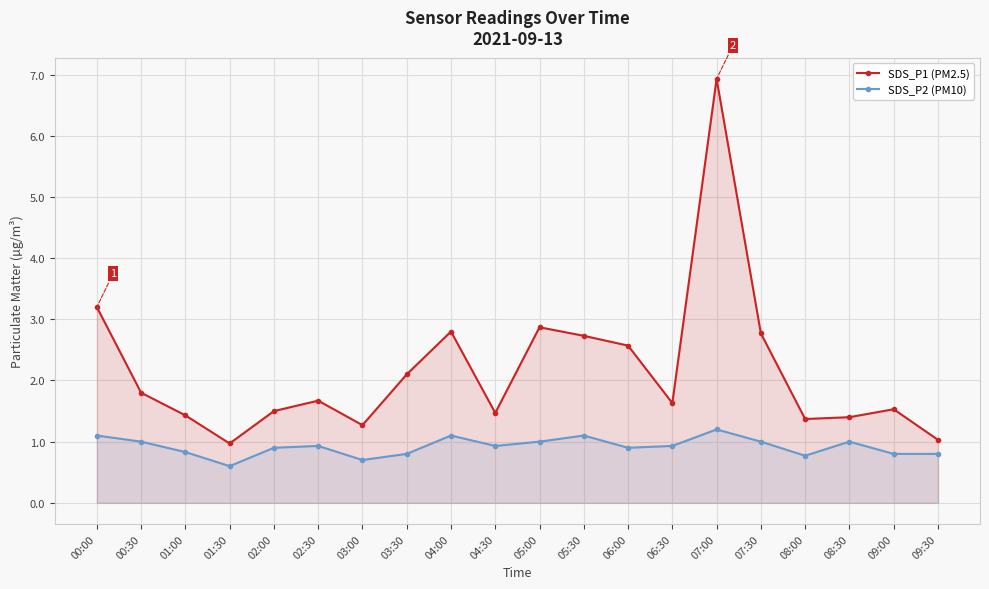

Reading left to right, transcribe all the data shown in this chart.

SDS_P1 (PM2.5): 00:00=3.2	00:30=1.8	01:00=1.4	01:30=1.0	02:00=1.5	02:30=1.7	03:00=1.3	03:30=2.1	04:00=2.8	04:30=1.5	05:00=2.9	05:30=2.7	06:00=2.6	06:30=1.6	07:00=6.9	07:30=2.8	08:00=1.4	08:30=1.4	09:00=1.5	09:30=1.0
SDS_P2 (PM10): 00:00=1.1	00:30=1.0	01:00=0.8	01:30=0.6	02:00=0.9	02:30=0.9	03:00=0.7	03:30=0.8	04:00=1.1	04:30=0.9	05:00=1.0	05:30=1.1	06:00=0.9	06:30=0.9	07:00=1.2	07:30=1.0	08:00=0.8	08:30=1.0	09:00=0.8	09:30=0.8